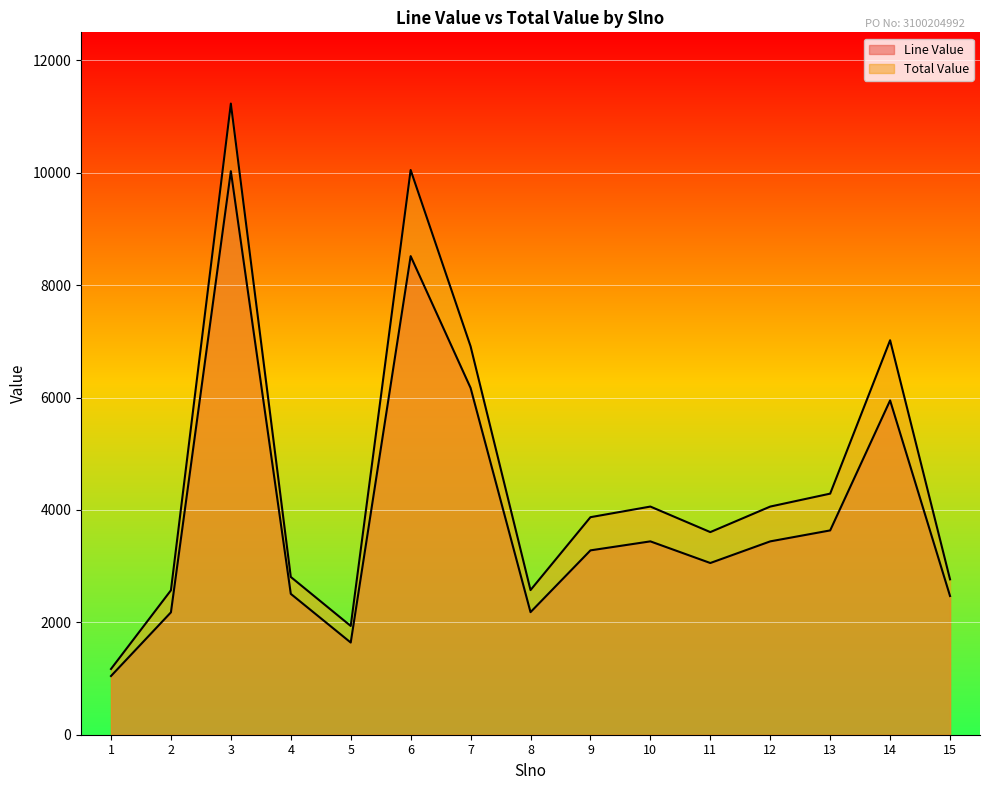

Between 4 and 10, which series saw the biggest shift?

Total Value